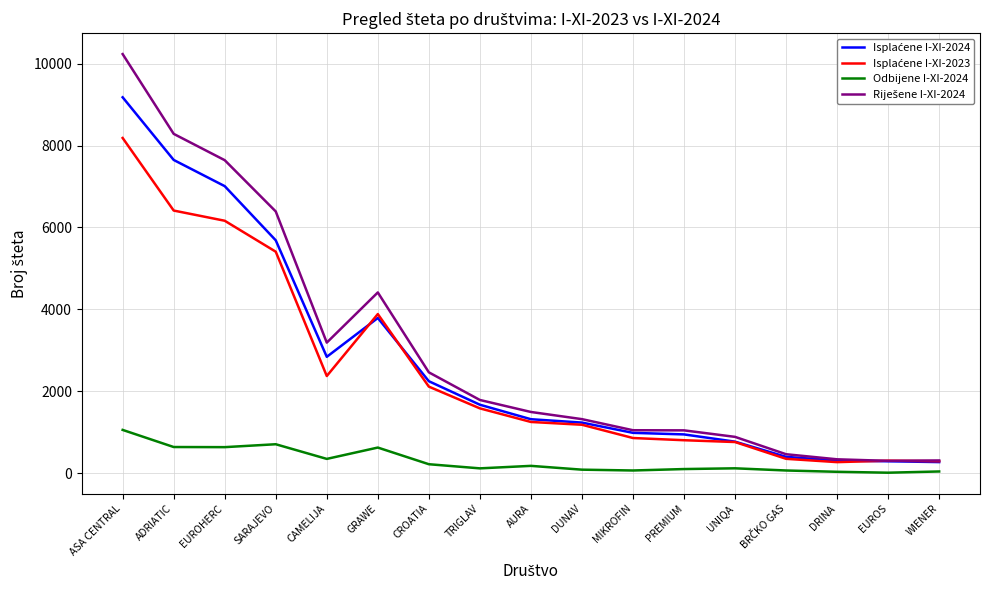

Which category has the highest value across all series?

ASA CENTRAL